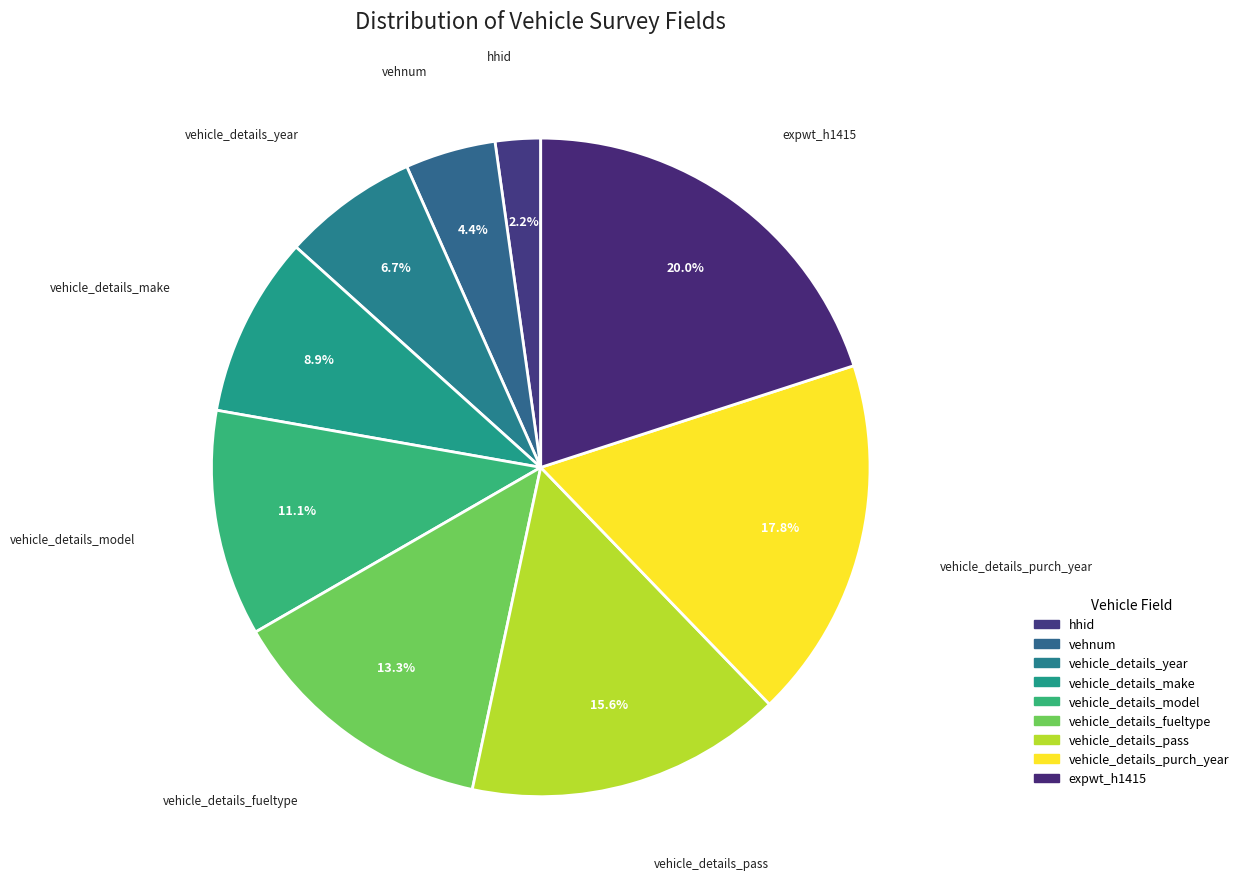

How many segments does this pie chart have?

9